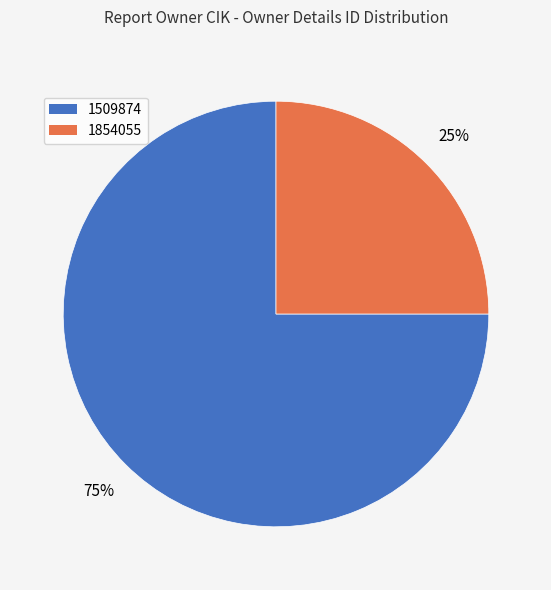

What is the largest slice in the pie chart?

1509874